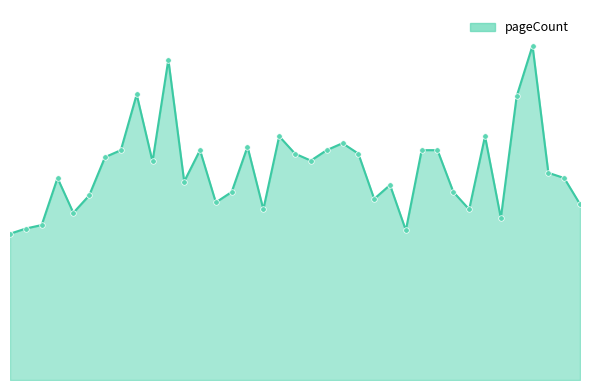

Where is the first local maximum?

9715